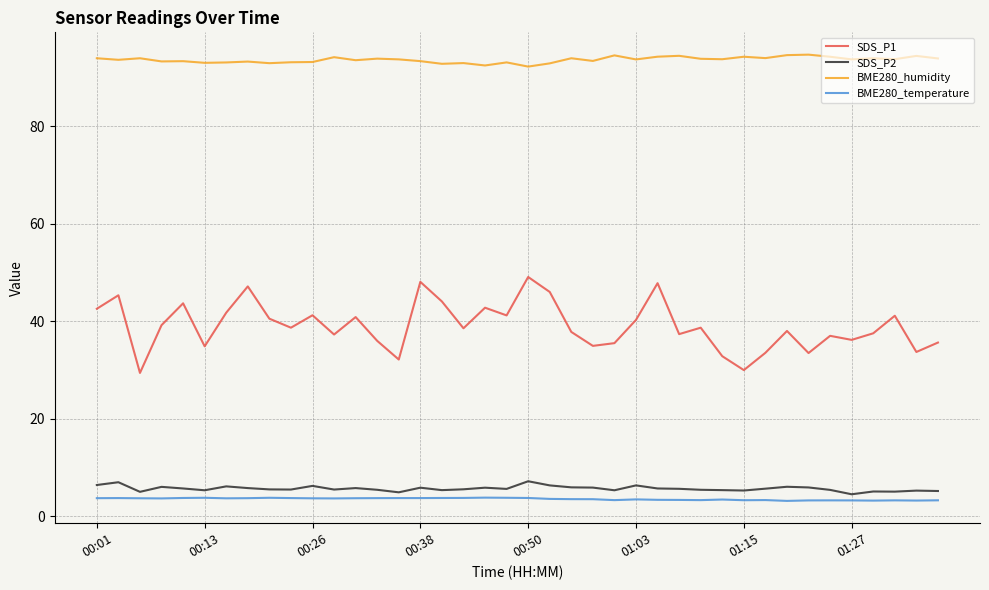

What is the greatest value displayed?

94.7